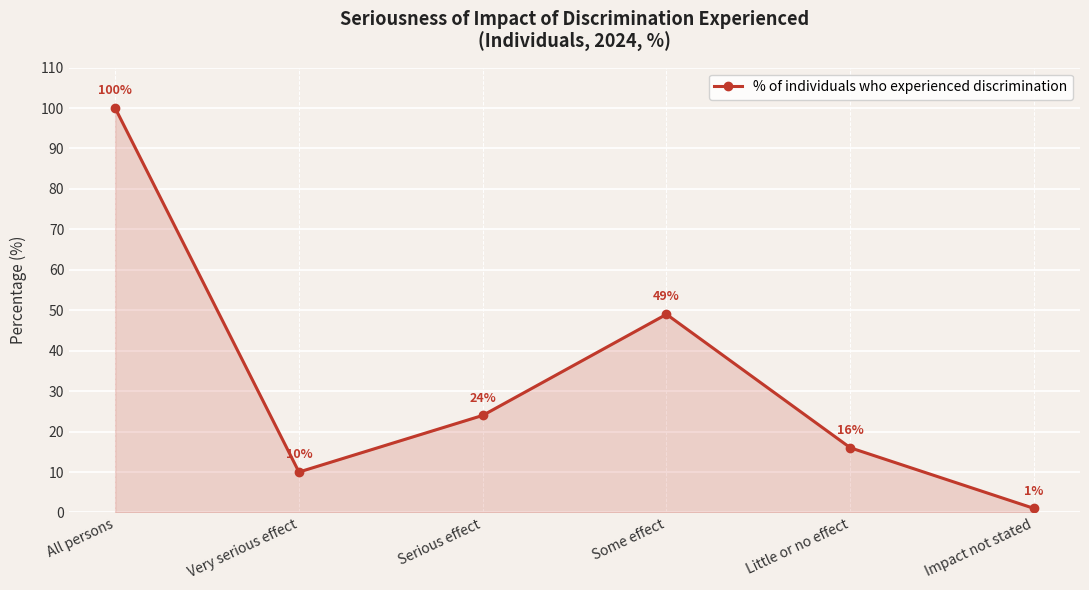

How many interior local valleys (lower than both neighbors) does the data have?

1